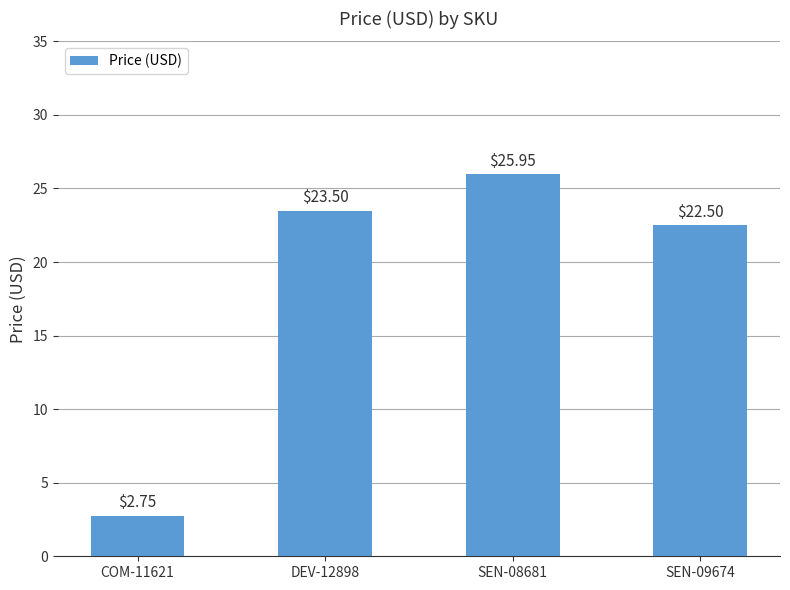

What position from the left is COM-11621?

1